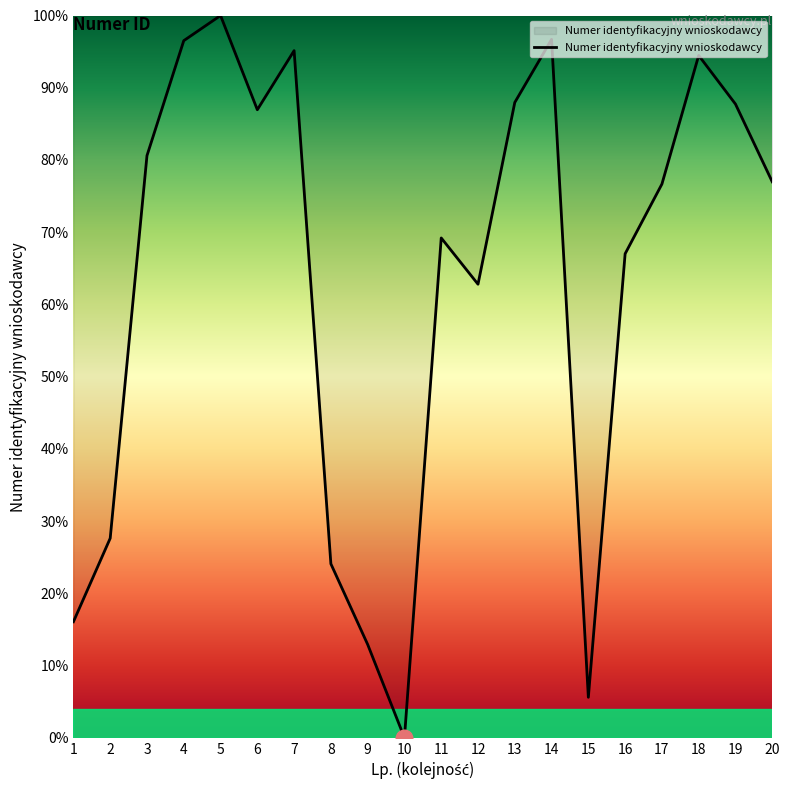

What is the difference between the values at 20 and 9?

64.1